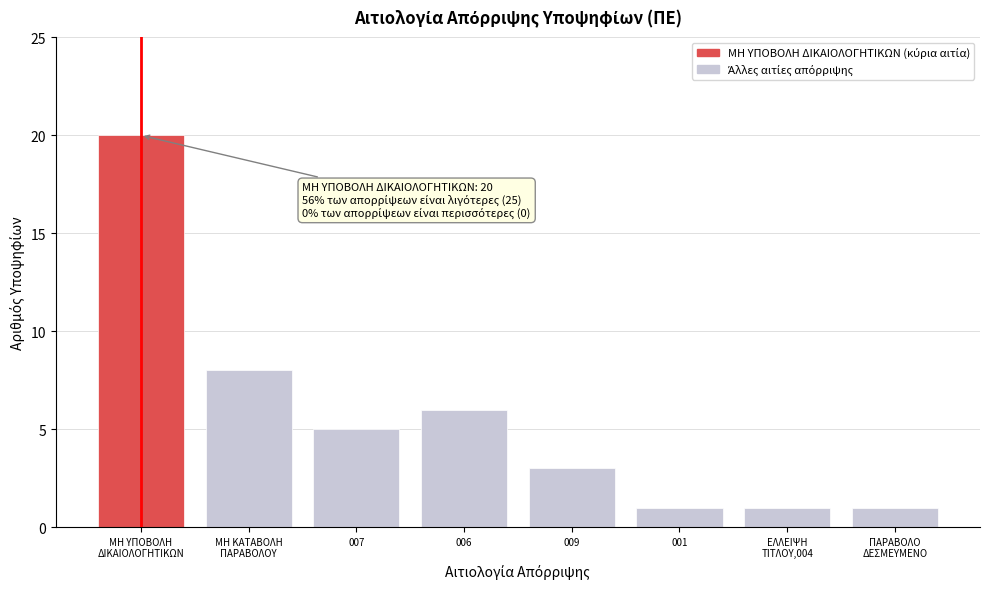

Reading right to left, what are all the values shown in this chart?

1	1	1	3	6	5	8	20